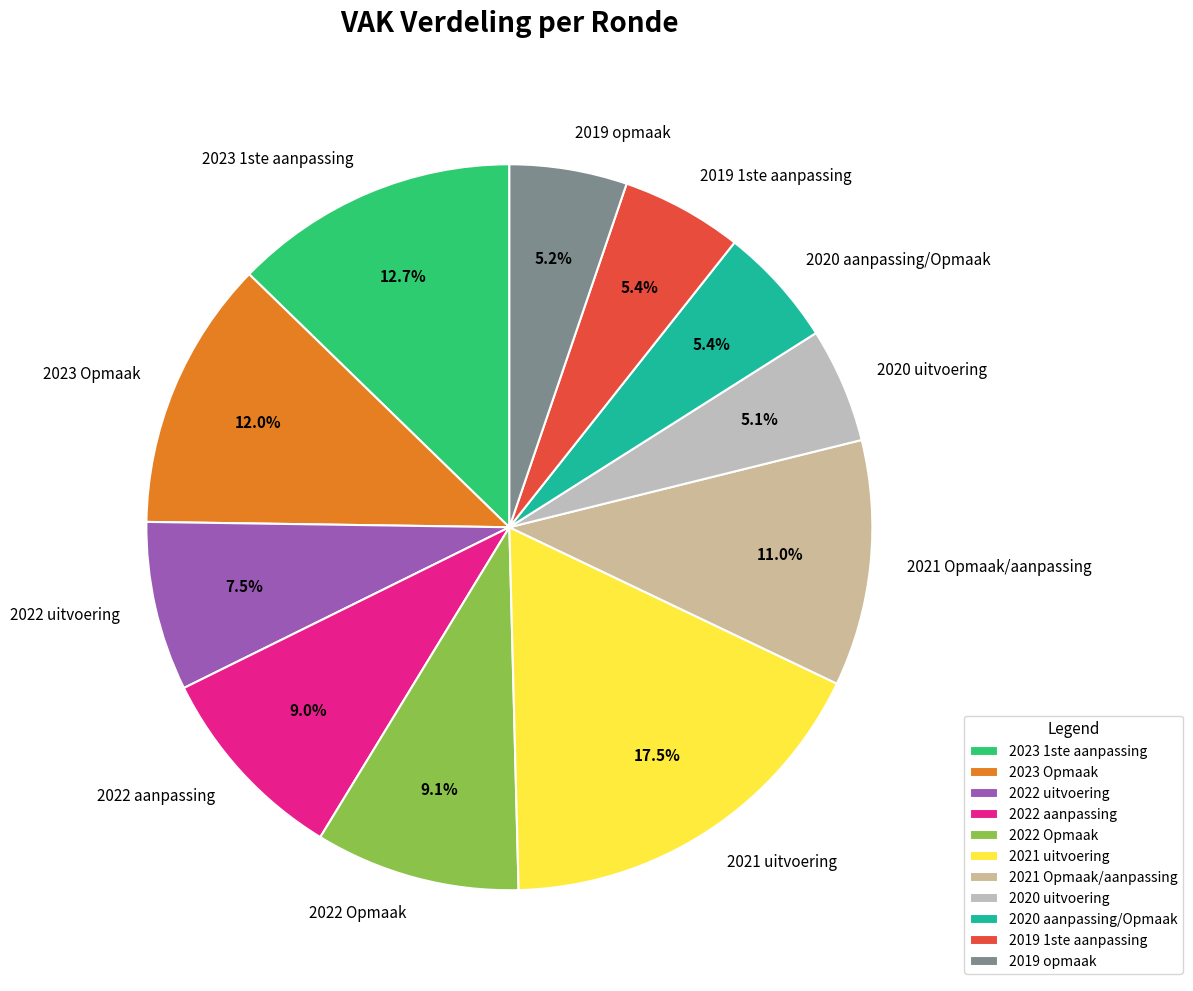

Is there a majority slice in this chart?

No